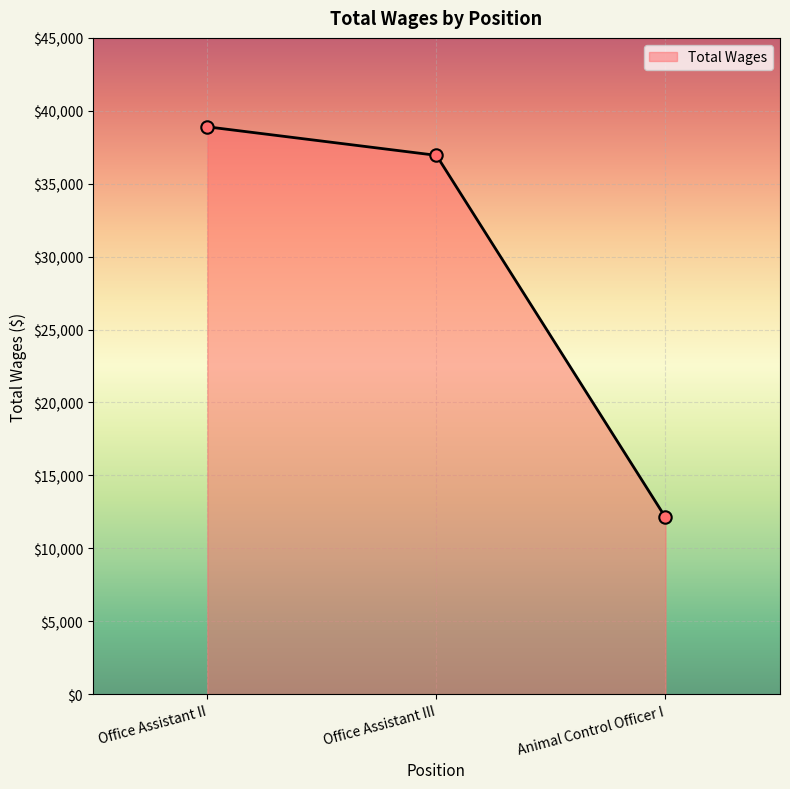

What is the change in value from Office Assistant III to Animal Control Officer I?

-24826